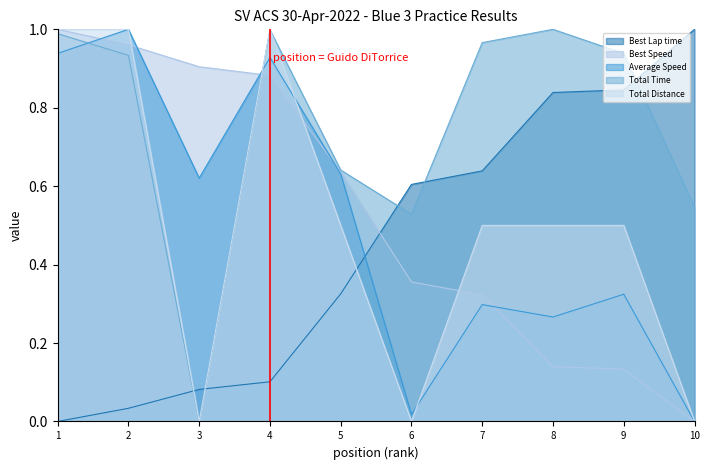

True or false: Total Distance has a value of 1.0 at 1.

True